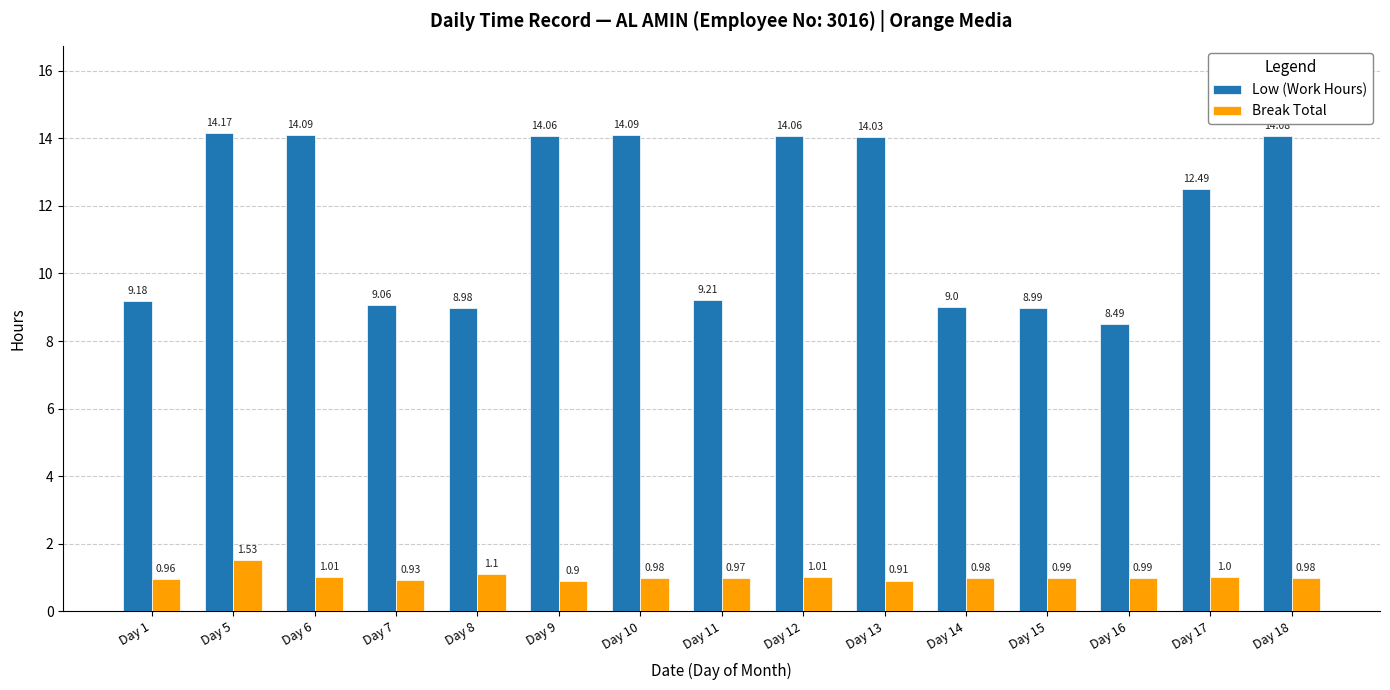

What is the difference between the highest and lowest values at Day 14?

8.0